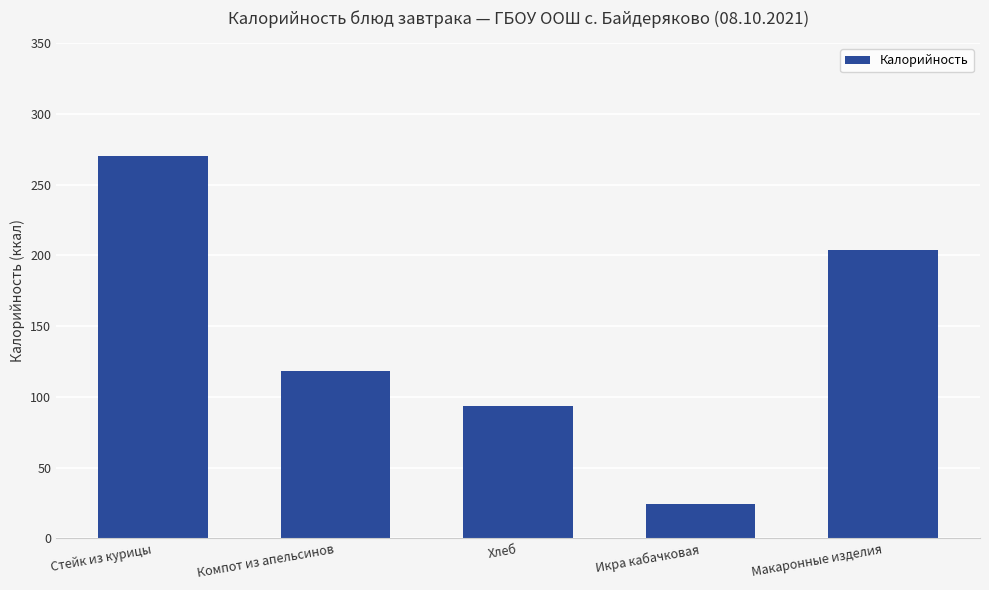

Between Икра кабачковая and Хлеб, which is larger?

Хлеб